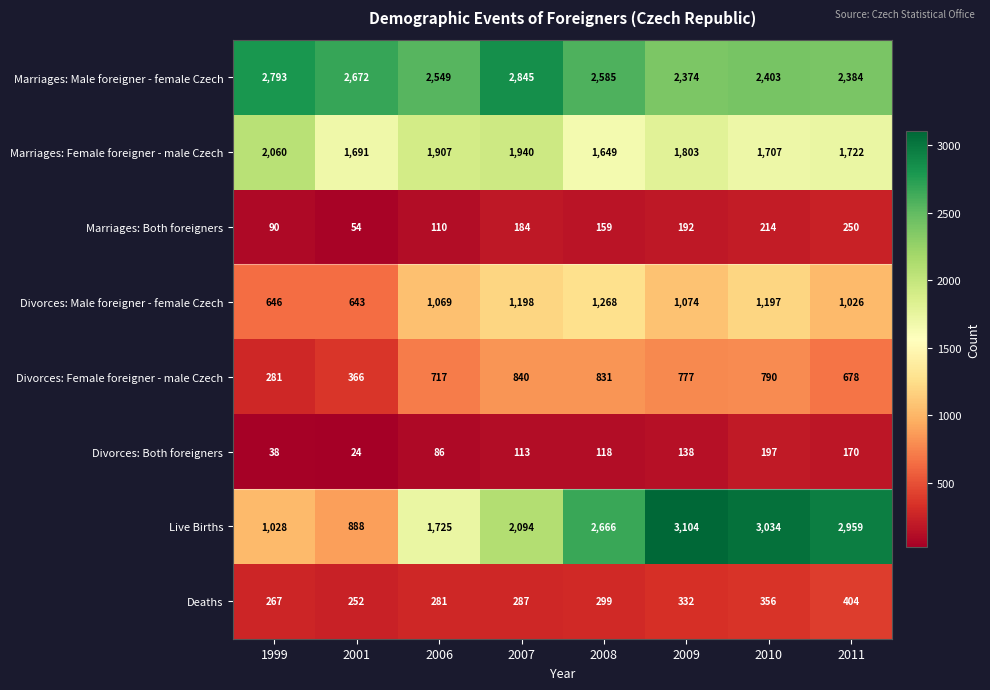

How many series are shown in this chart?

8